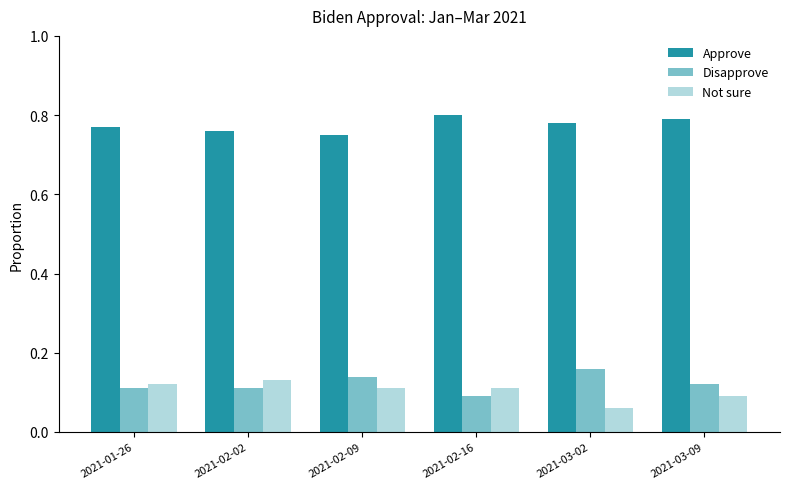

Reading right to left, transcribe all the data shown in this chart.

Approve: 0.8	0.8	0.8	0.8	0.8	0.8
Disapprove: 0.1	0.2	0.1	0.1	0.1	0.1
Not sure: 0.1	0.1	0.1	0.1	0.1	0.1